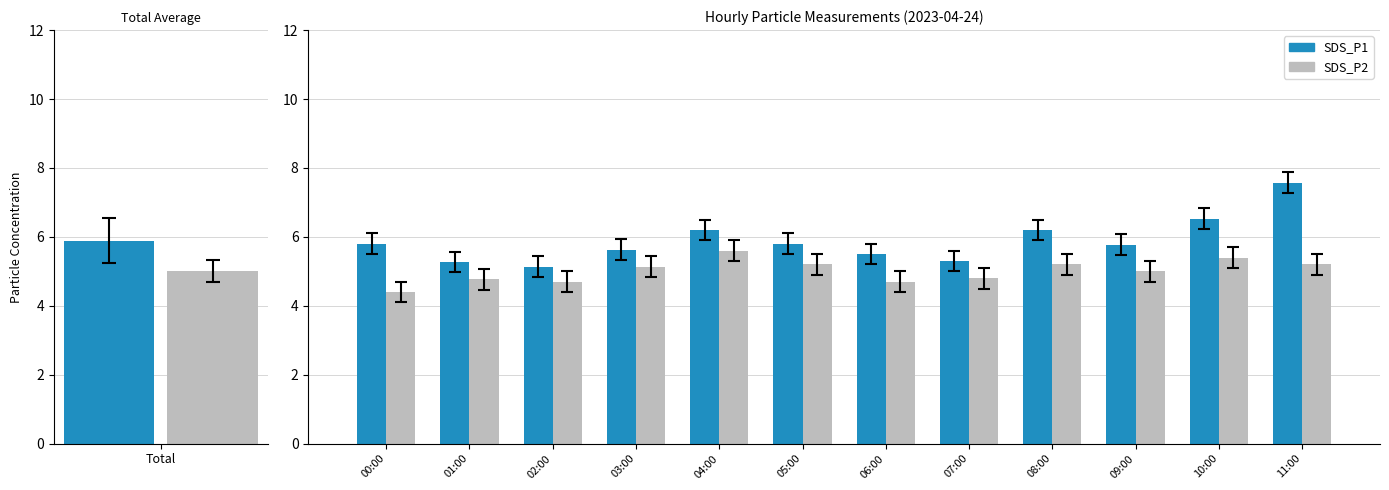

Does the chart contain any negative values?

No